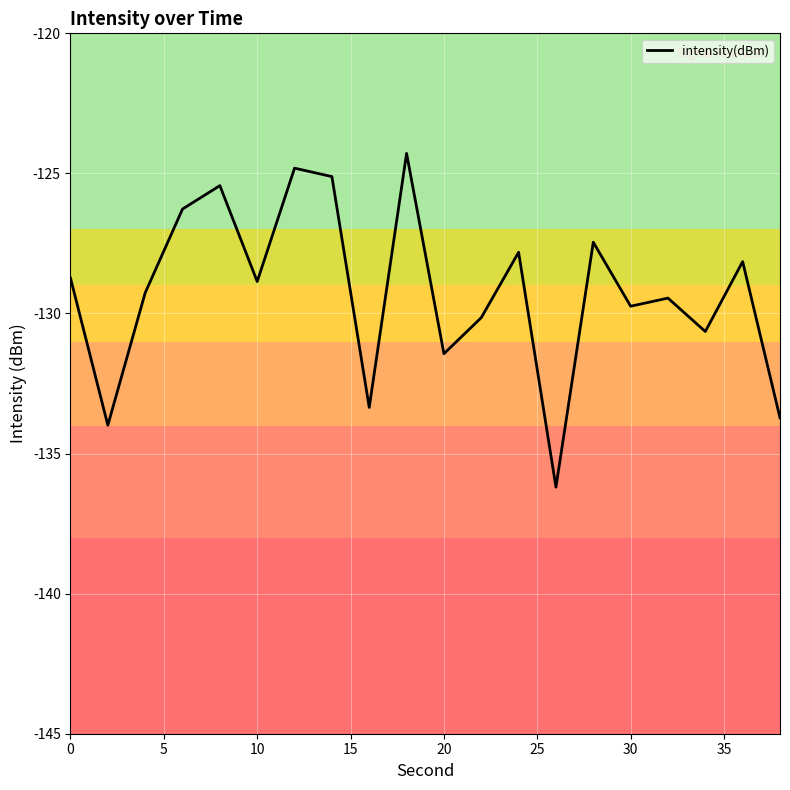

Reading right to left, what are all the values shown in this chart?

-133.7	-128.1	-130.6	-129.5	-129.7	-127.5	-136.2	-127.8	-130.1	-131.4	-124.3	-133.4	-125.1	-124.8	-128.9	-125.4	-126.3	-129.3	-134.0	-128.7